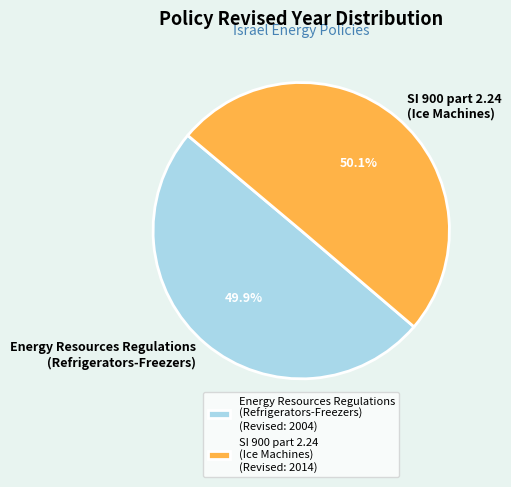

How many slices are in this pie chart?

2